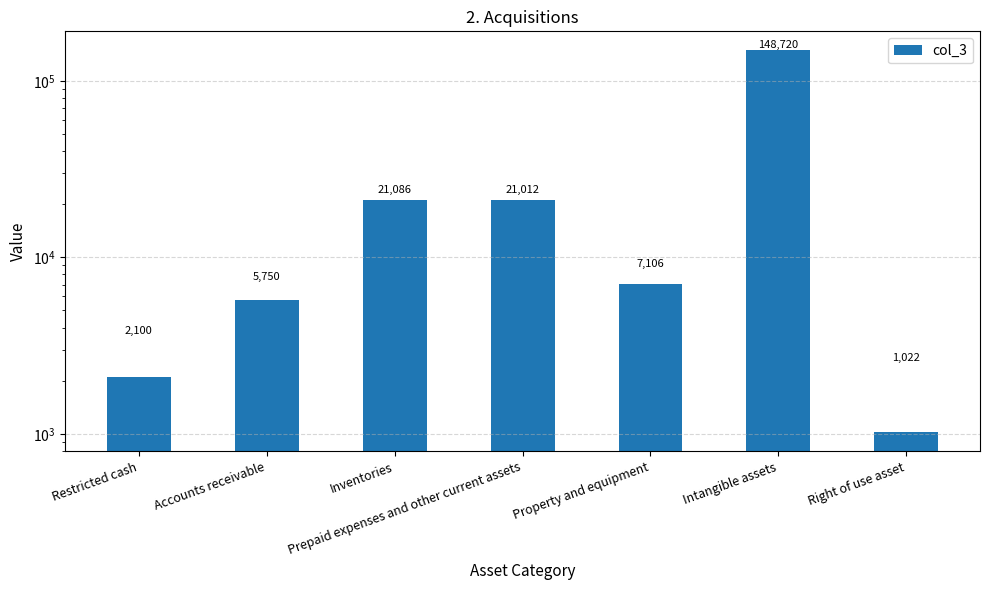

How many series are shown in this chart?

1